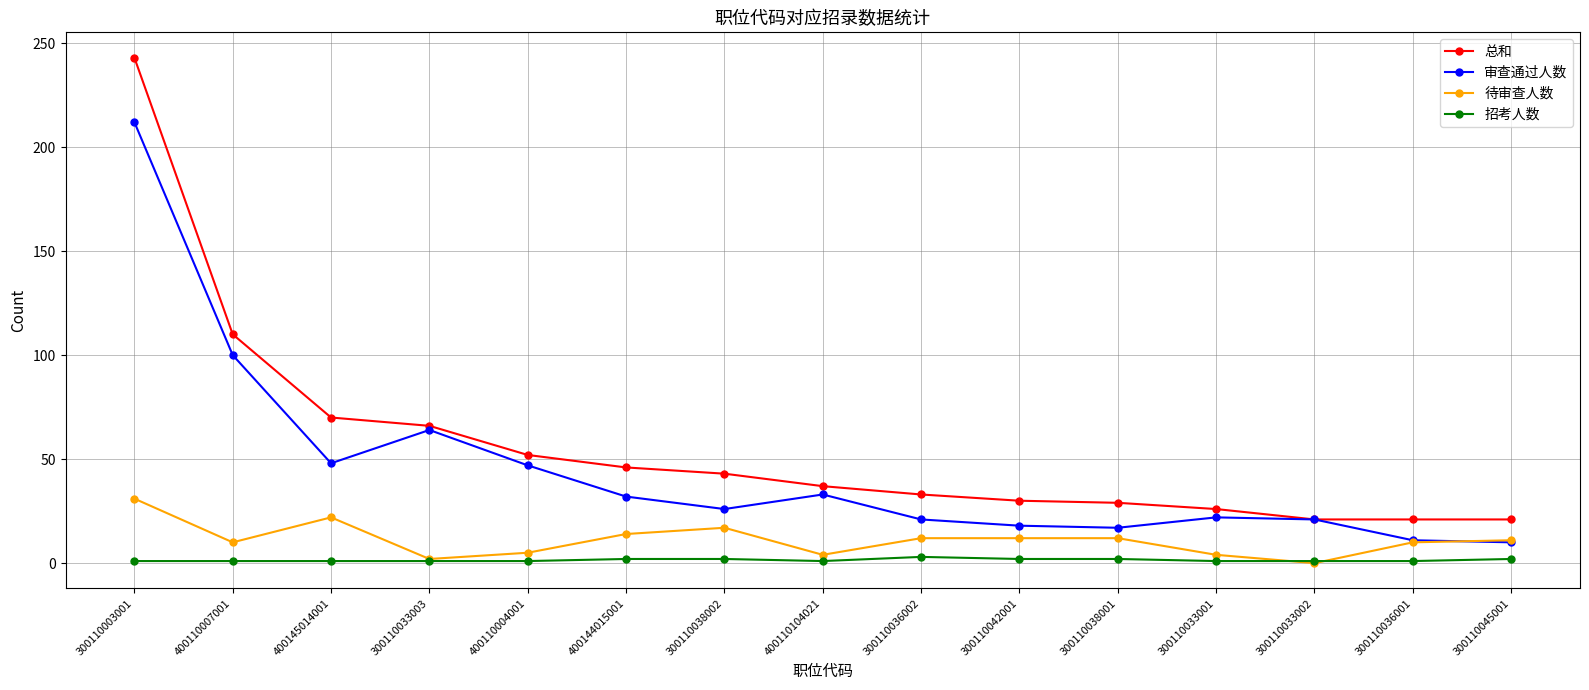

Does the chart have visible grid lines?

Yes